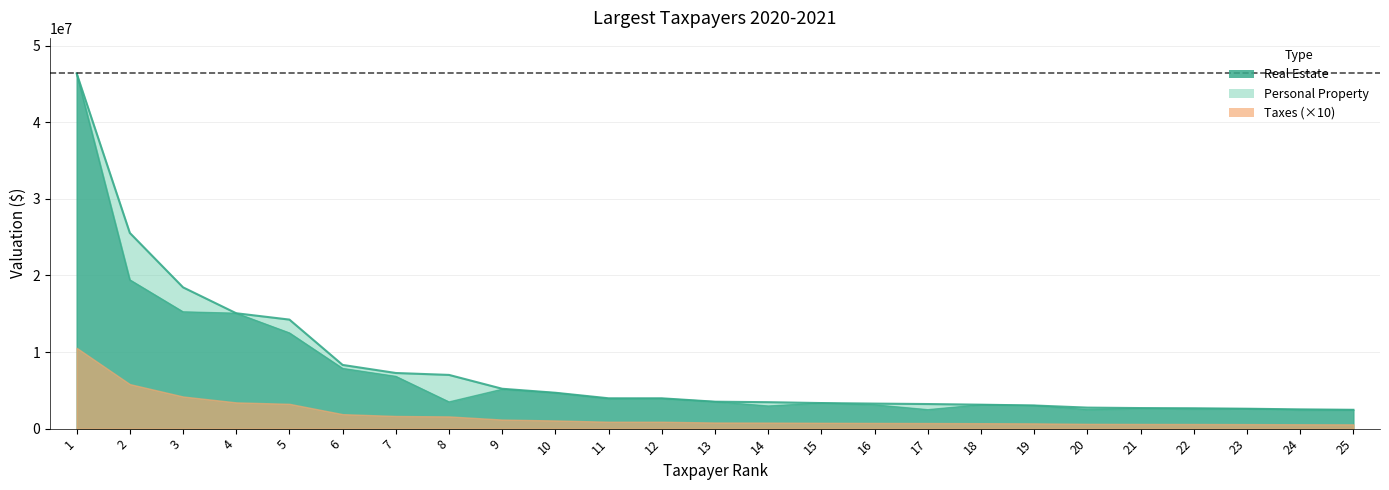

Which series changed the most between 15 and 20?

Real Estate